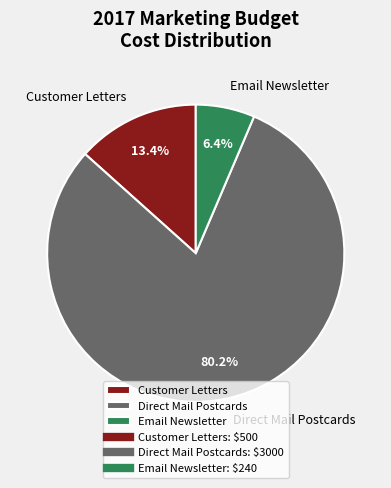

What is the smallest slice in the pie chart?

Email Newsletter